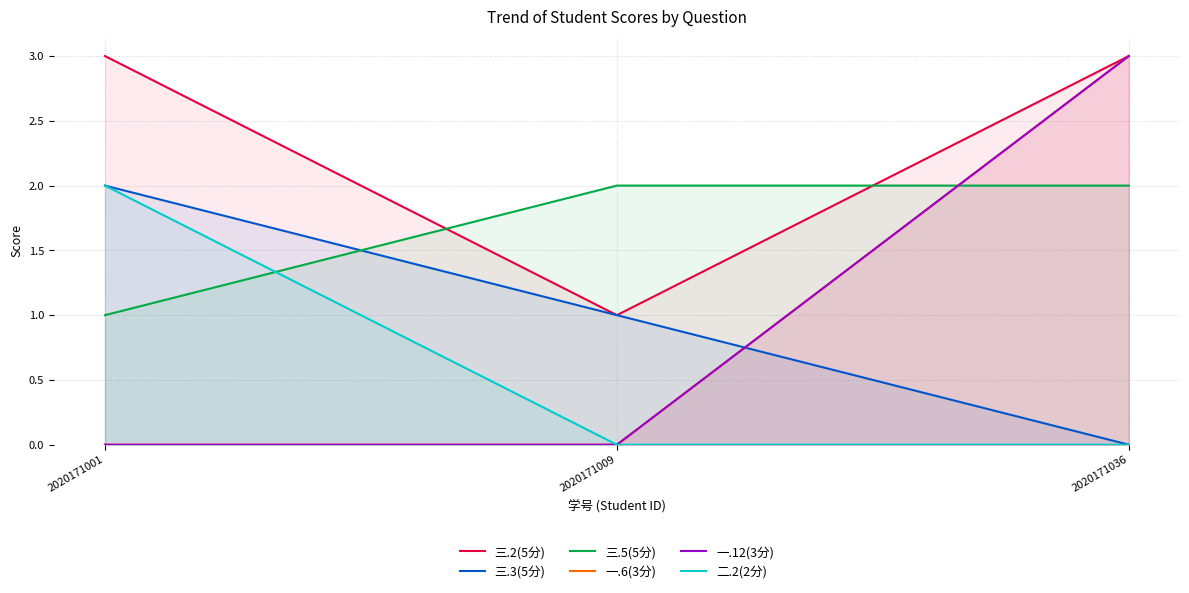

At which category is the sum across all series the highest?

2020171036